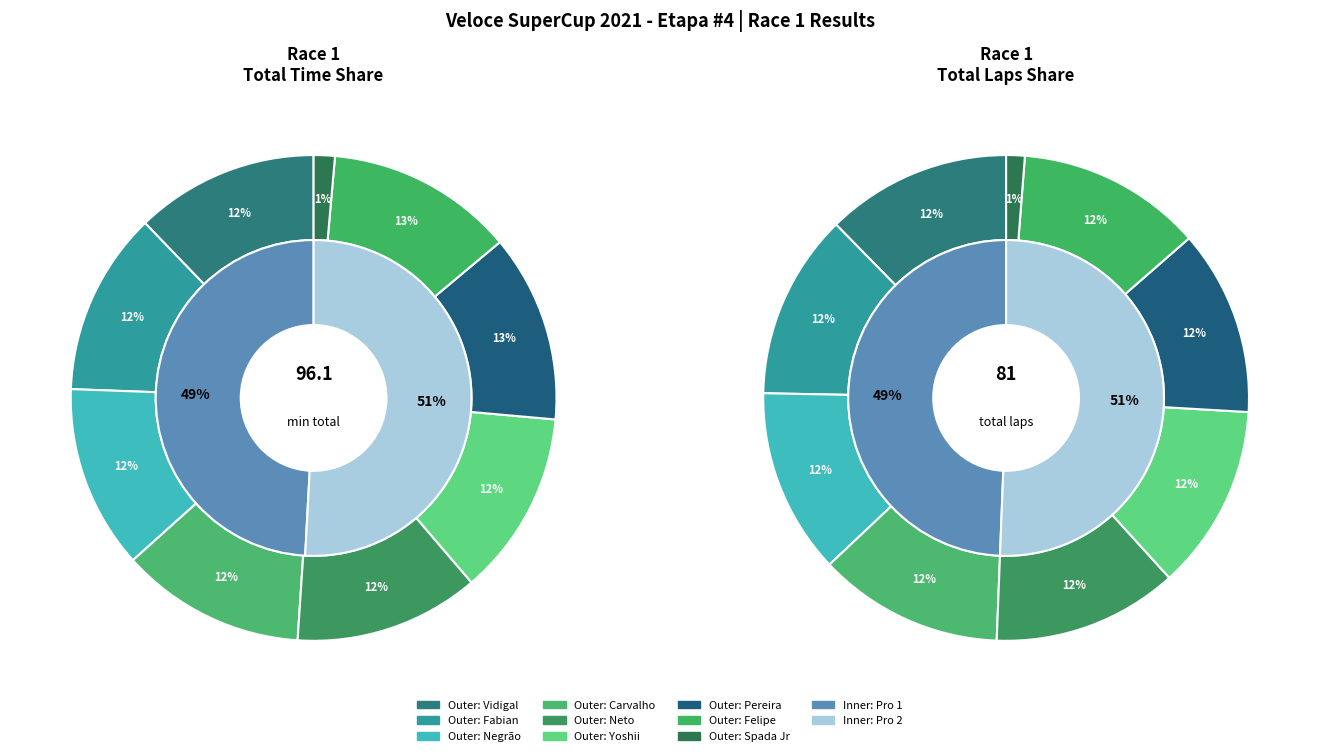

Which has a higher value, Carvalho or Spada Jr?

Carvalho